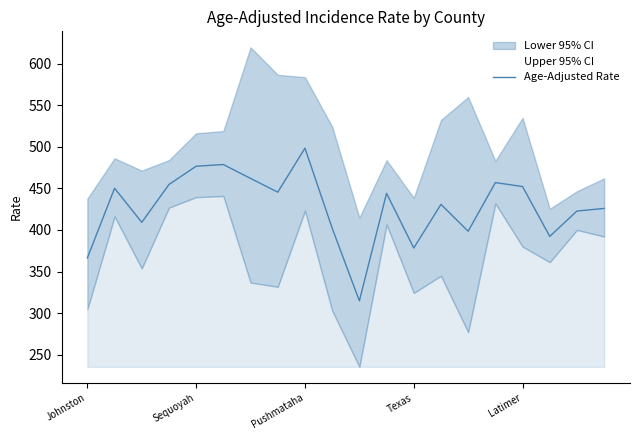

The value of Age-Adjusted Rate at Pushmataha is 743.7. True or false?

False